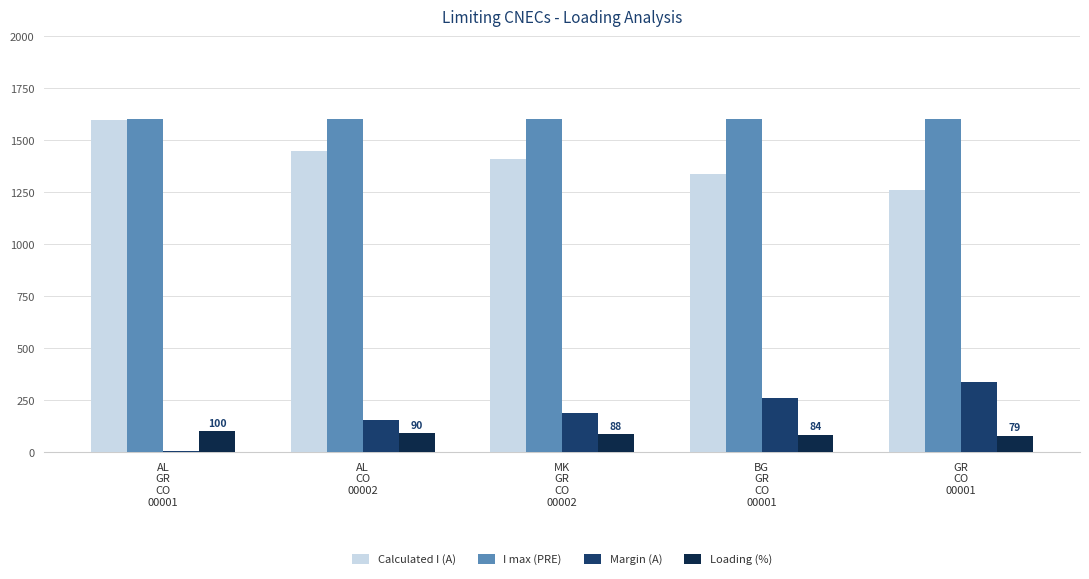

What is the greatest value displayed?

1600